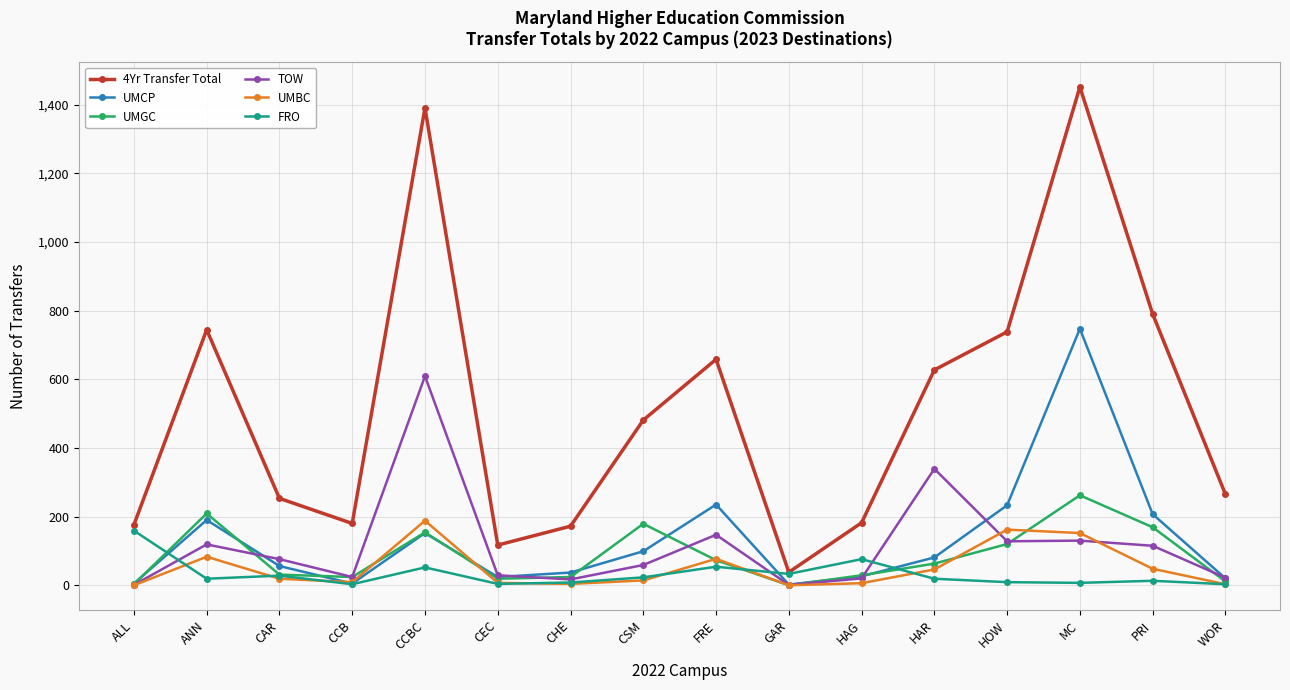

What is the label of the 1st point from the left?

ALL